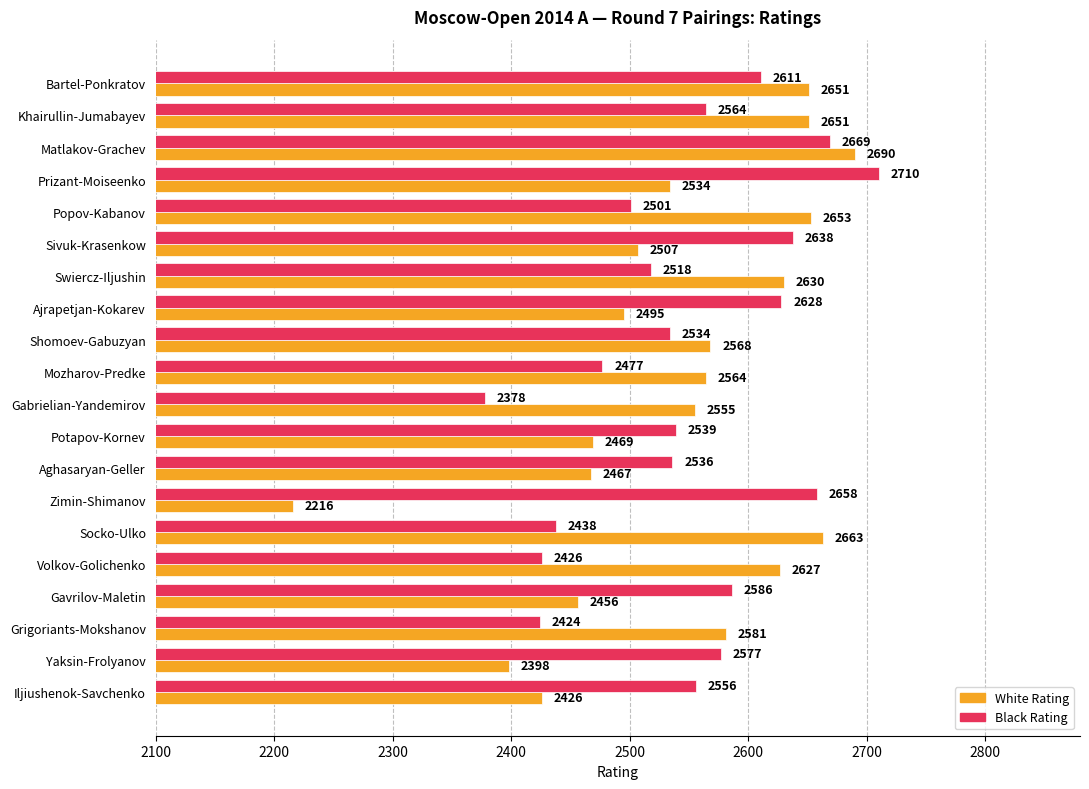

At which category is the sum across all series the highest?

Matlakov-Grachev